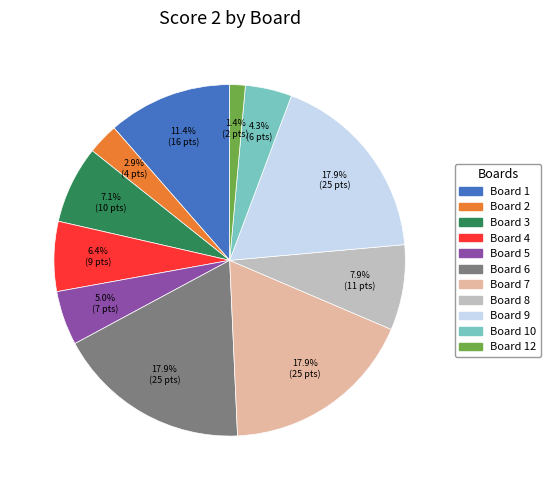

Is there a majority slice in this chart?

No